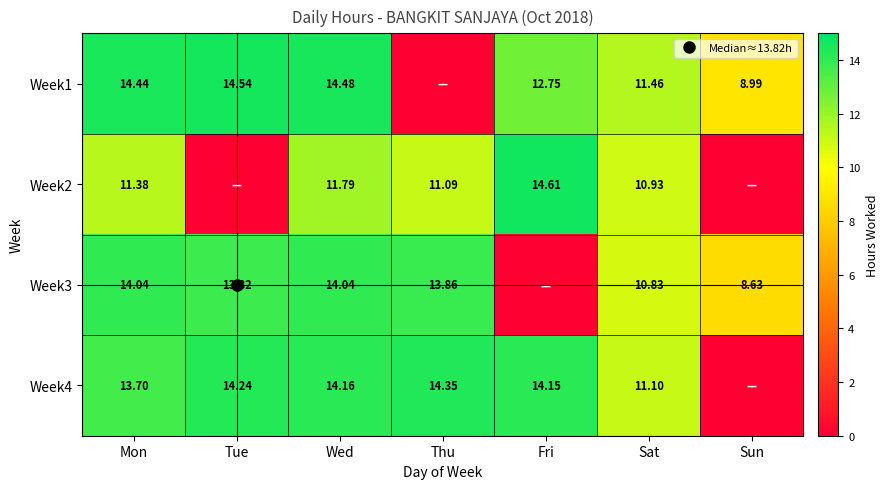

At how many categories does at least one series exceed 3?

7